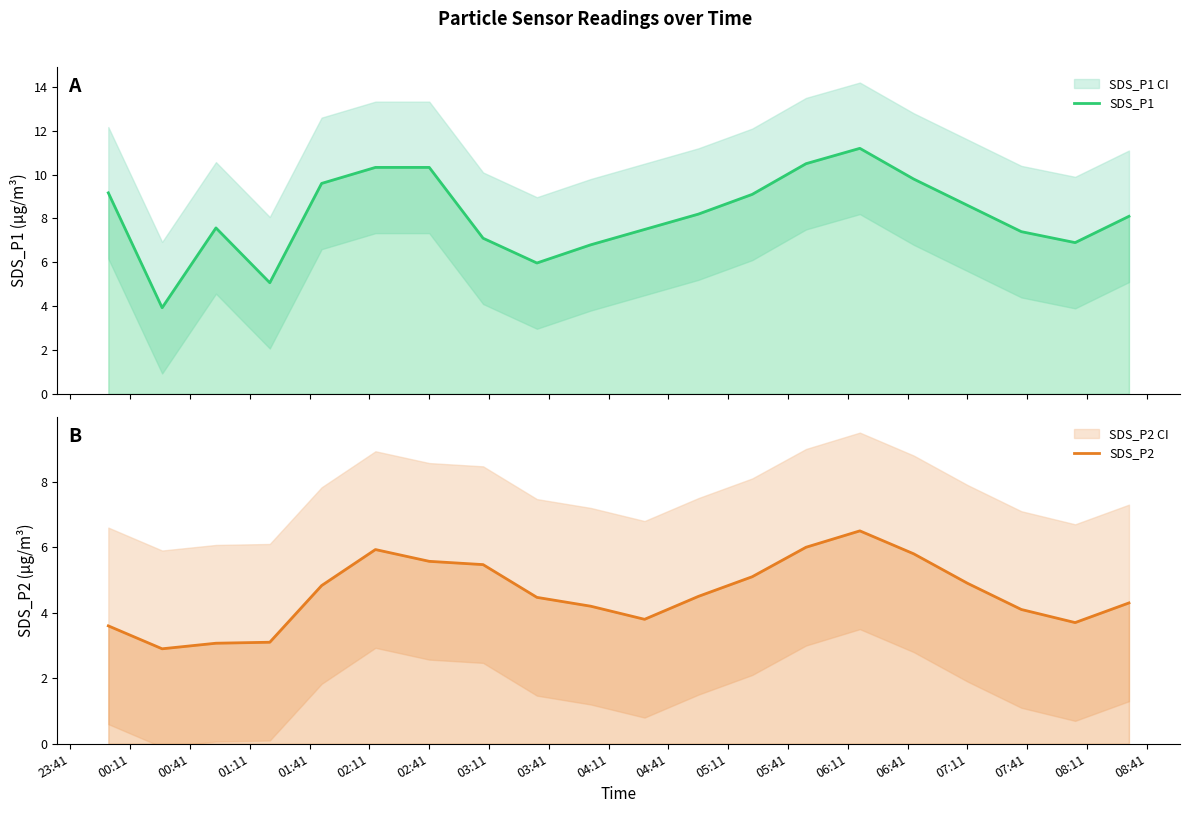

At 01:11, list the series in order from largest to smallest.

SDS_P1, SDS_P2